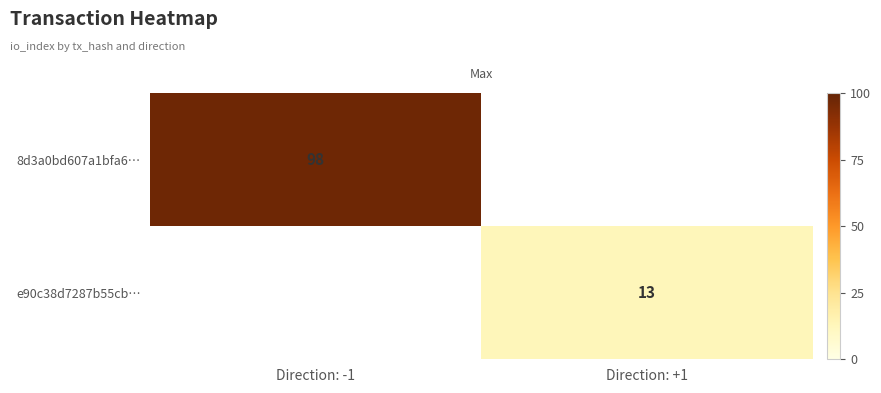

The value of e90c38d7287b55cb… at Direction: +1 is 13. True or false?

True